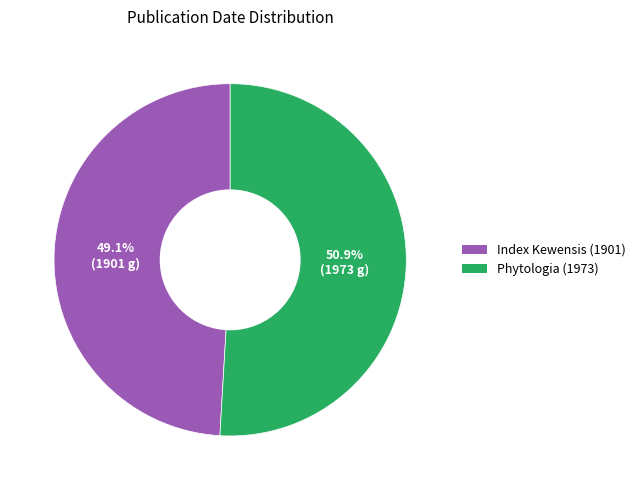

Rank the categories by value from highest to lowest.

Phytologia (1973), Index Kewensis (1901)